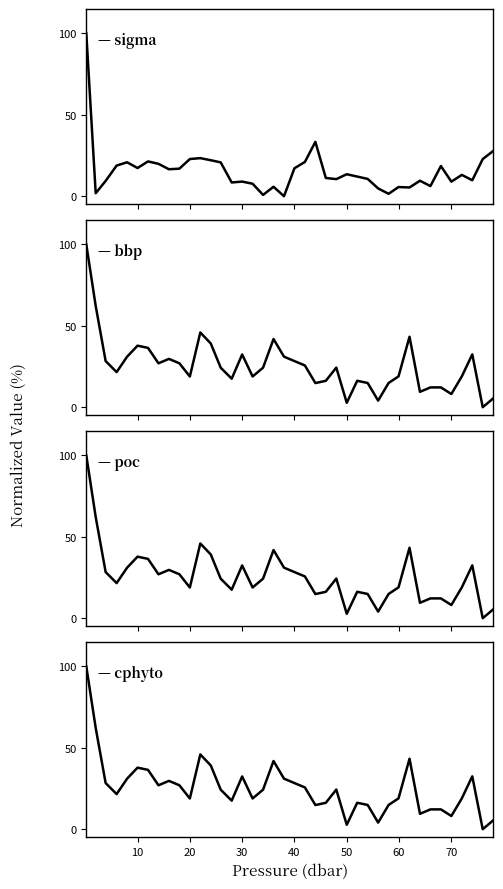

After their last crossing, which series has the higher values: bbp or poc?

poc